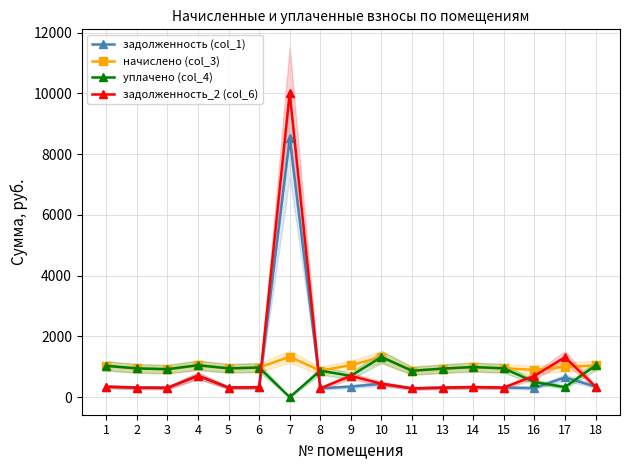

What is the maximum value for начислено (col_3)?

1332.7